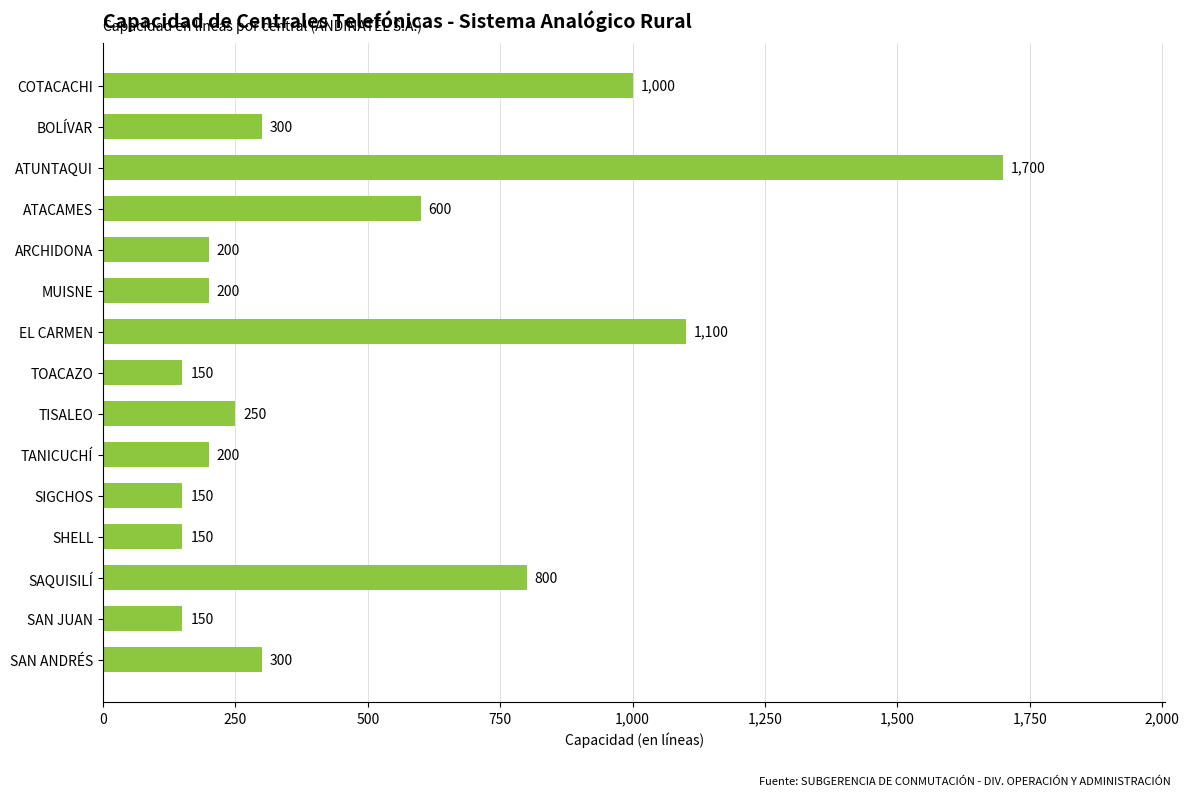

True or false: the data shows 43 at MUISNE.

False